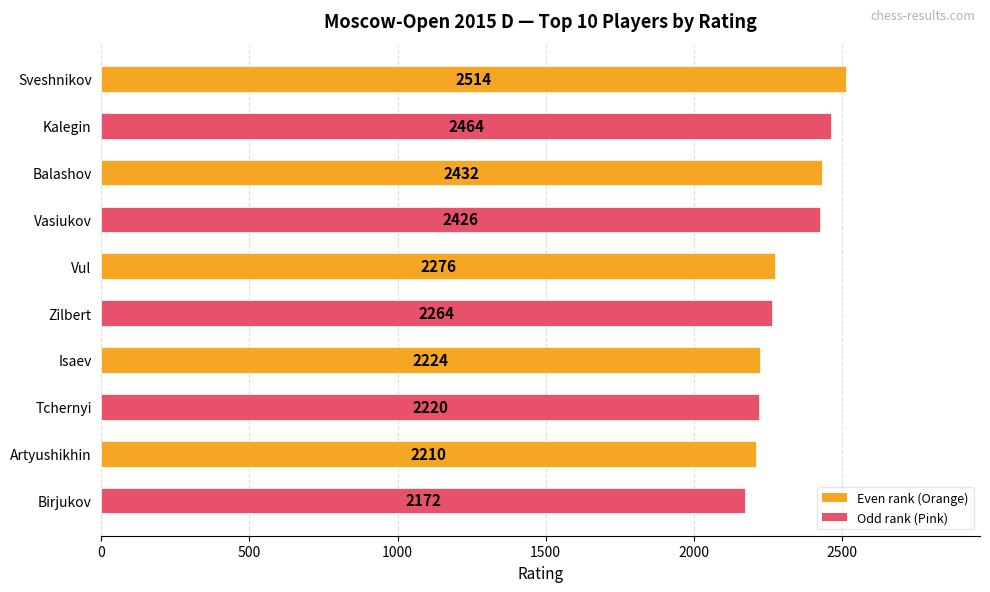

Approximately how many times larger is the value at Vul compared to Kalegin?

0.9